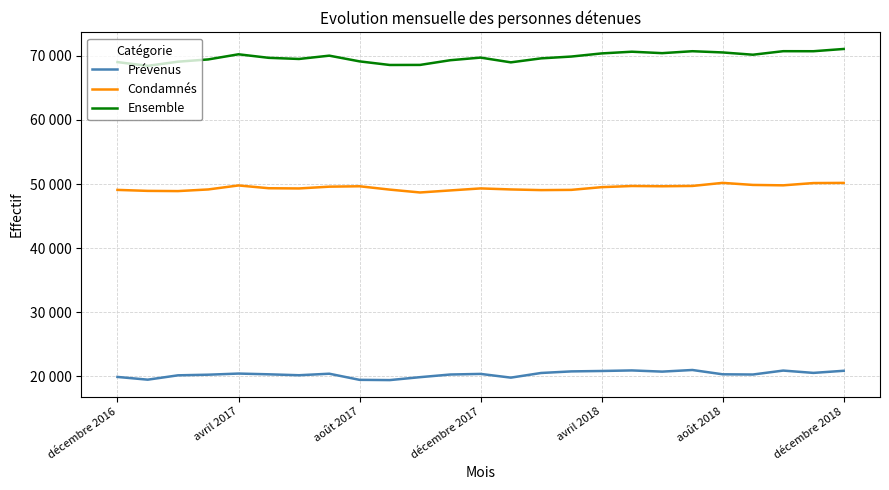

Does the chart have visible grid lines?

Yes